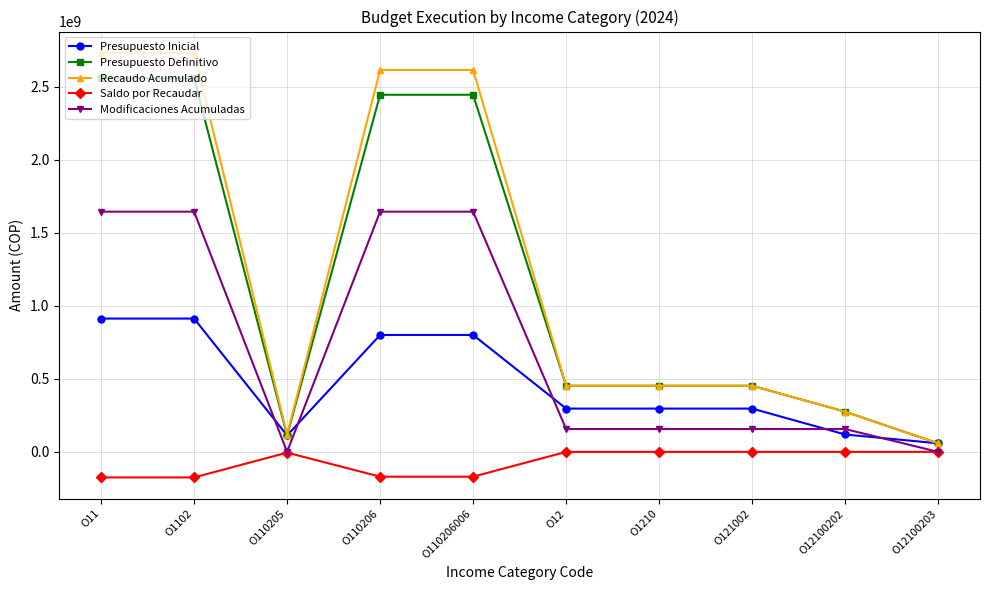

What is the maximum value shown in the chart?

2731255710